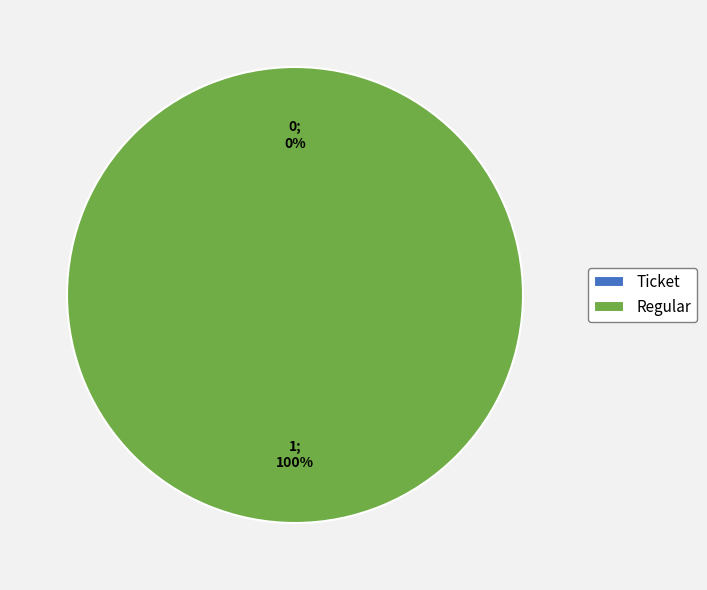

Rank the categories by value from lowest to highest.

Ticket (direction=-1), Regular (direction=1)